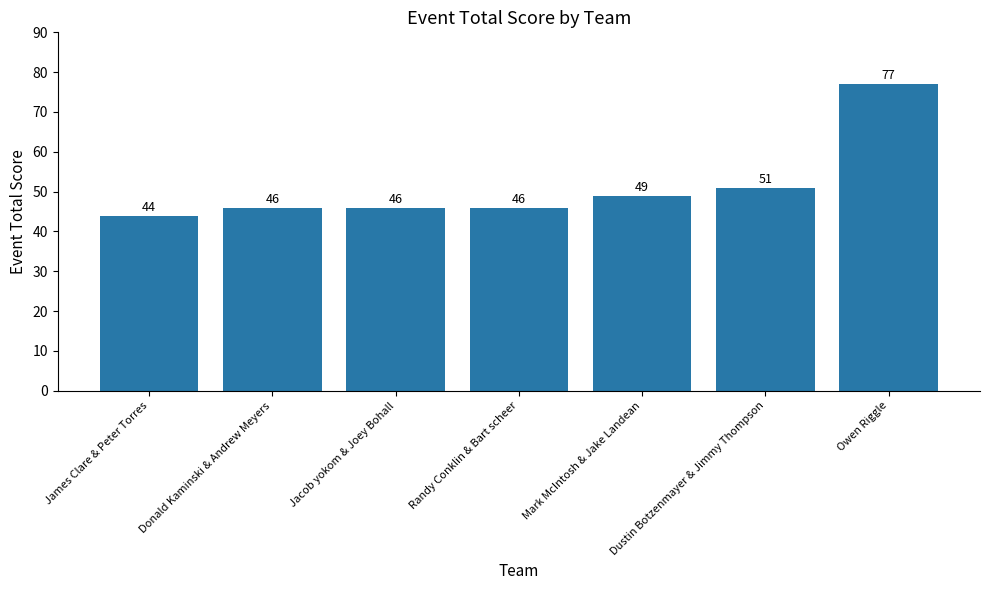

What is the maximum value shown in the chart?

77